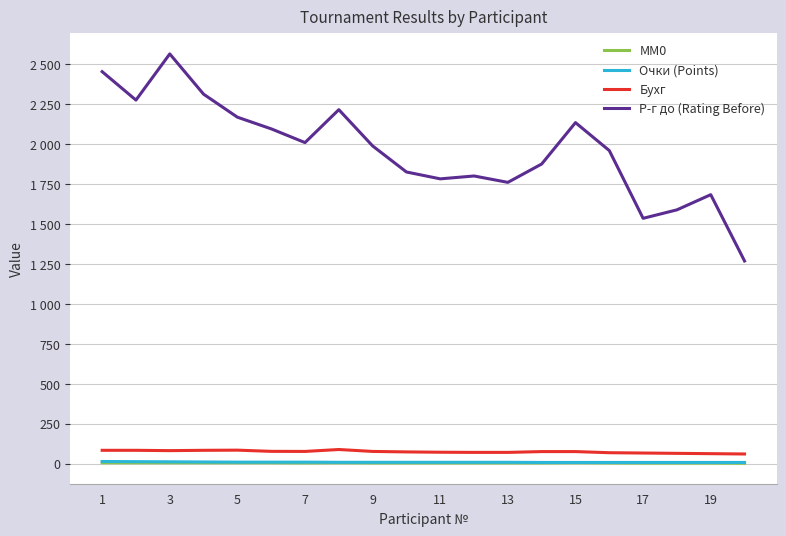

Is this an area chart (filled region under the line)?

No